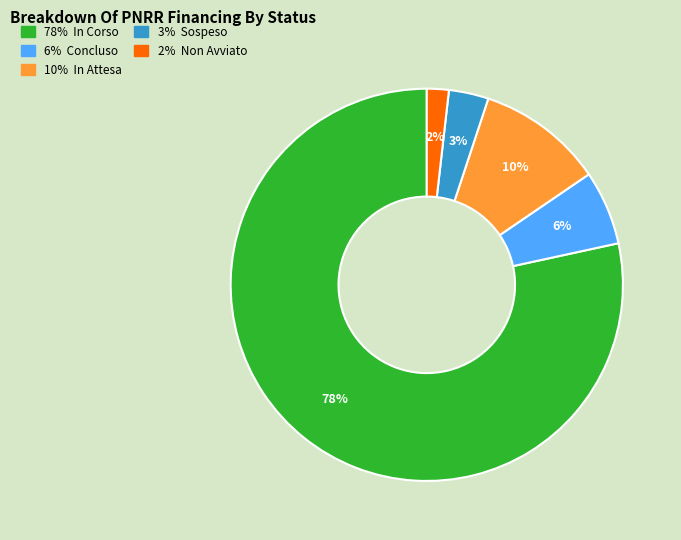

Which has a higher value, 6% Concluso or 10% In Attesa?

10% In Attesa